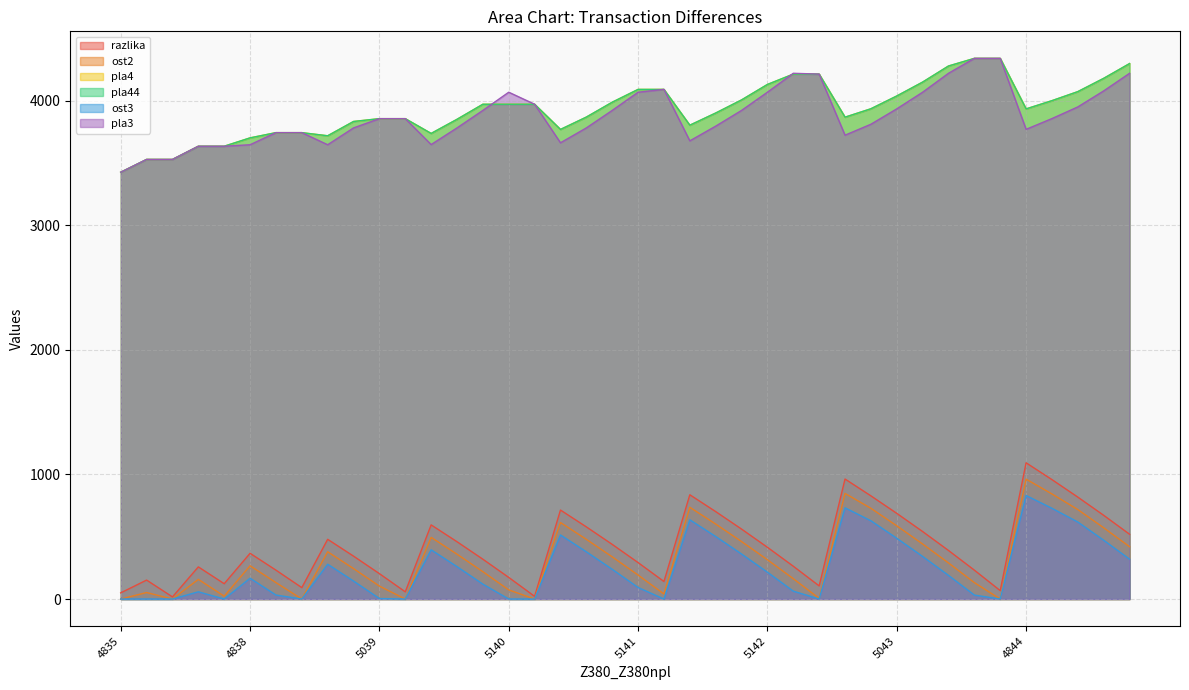

How many intersections are there between pla44 and pla3?

2